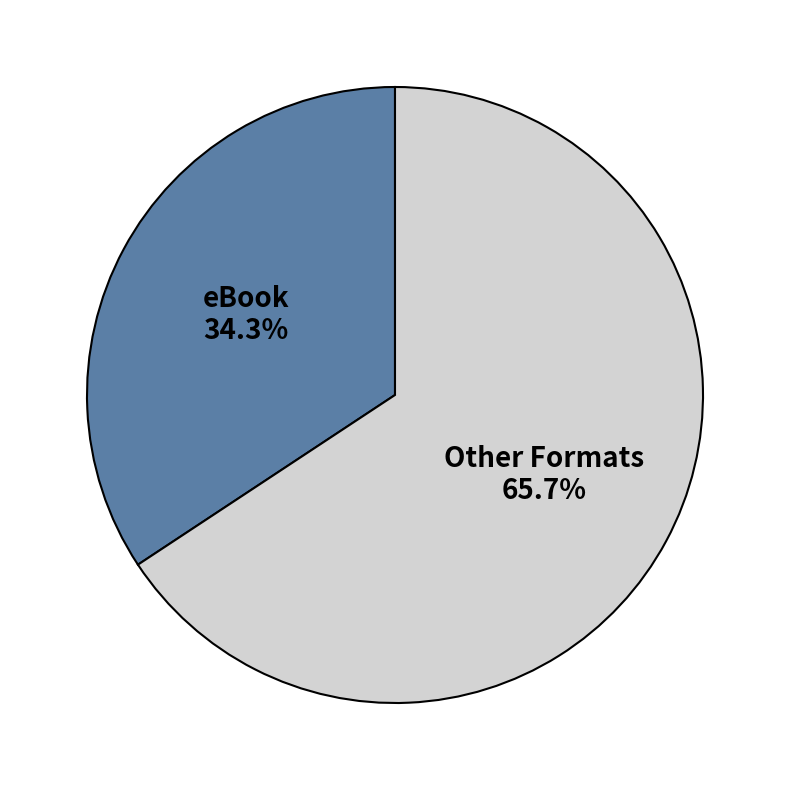

What percentage is NOT represented by Other Formats?

34.3%